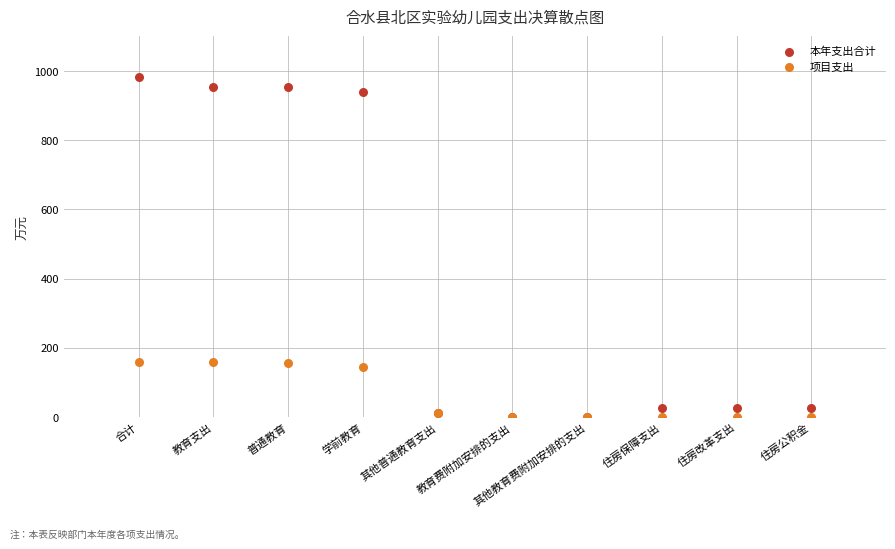

Which series contains the highest Y value?

本年支出合计